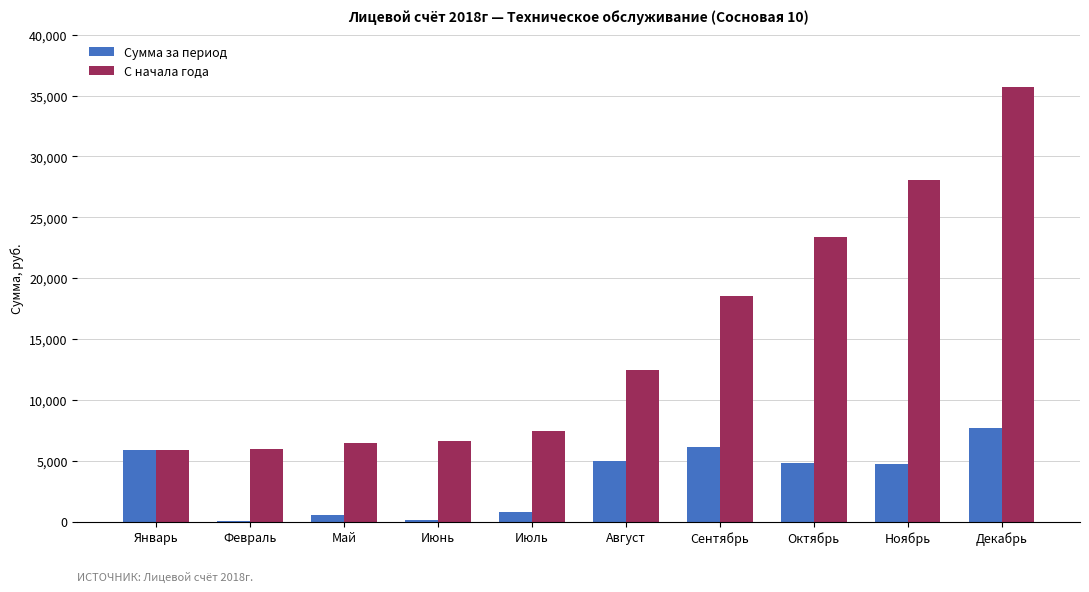

What is the sum of all С начала года values?

150412.3